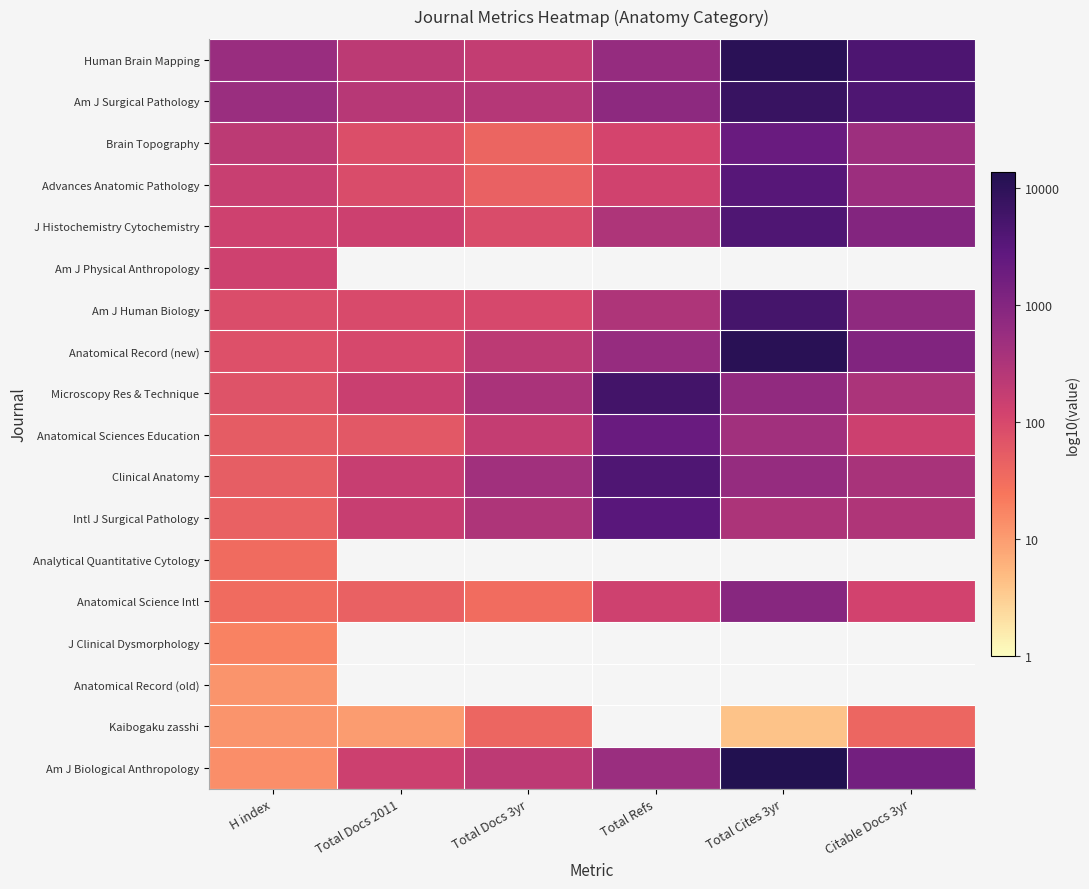

What is the difference between the highest and lowest values at Total Docs 2011?

1.4